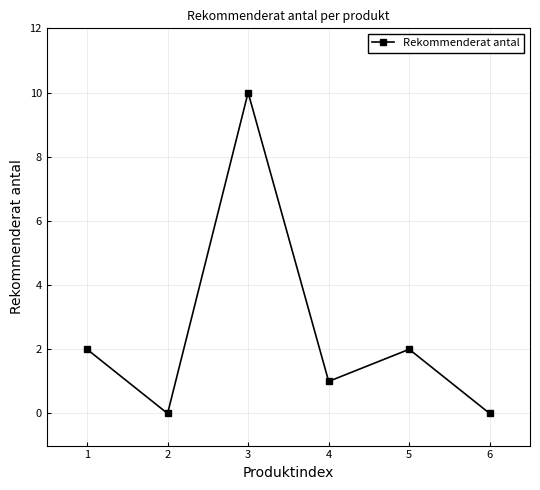

What is the sum of the values at 5 and 4?

3